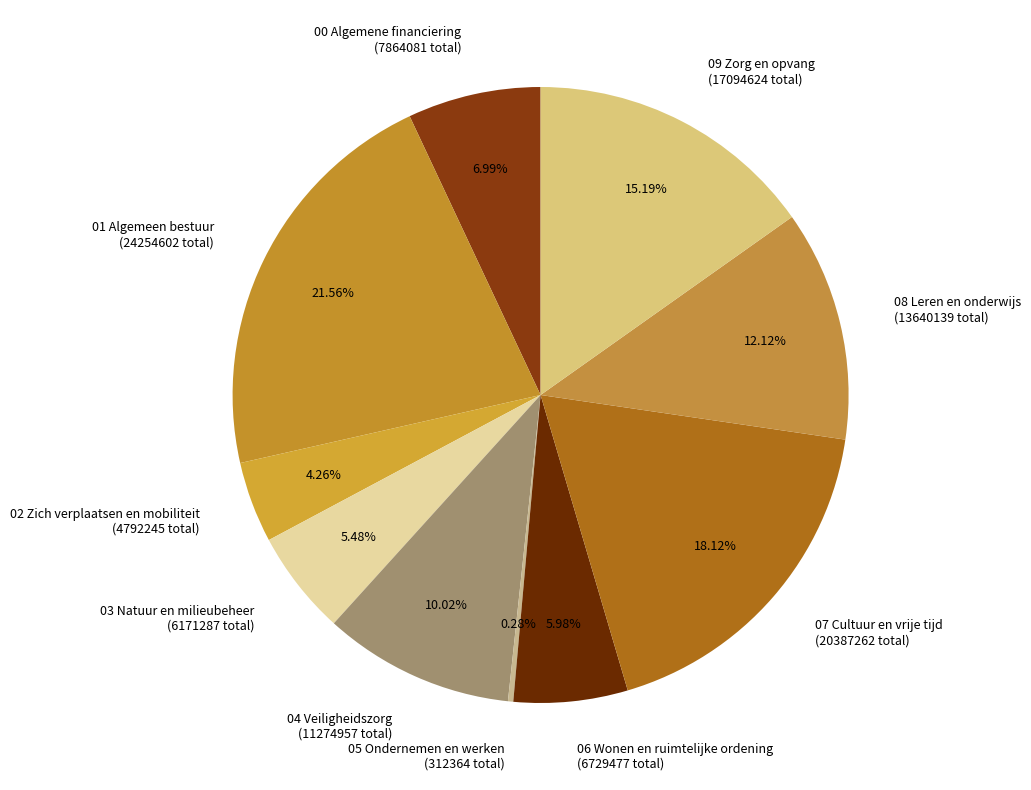

Is there any slice that represents more than half of the pie?

No